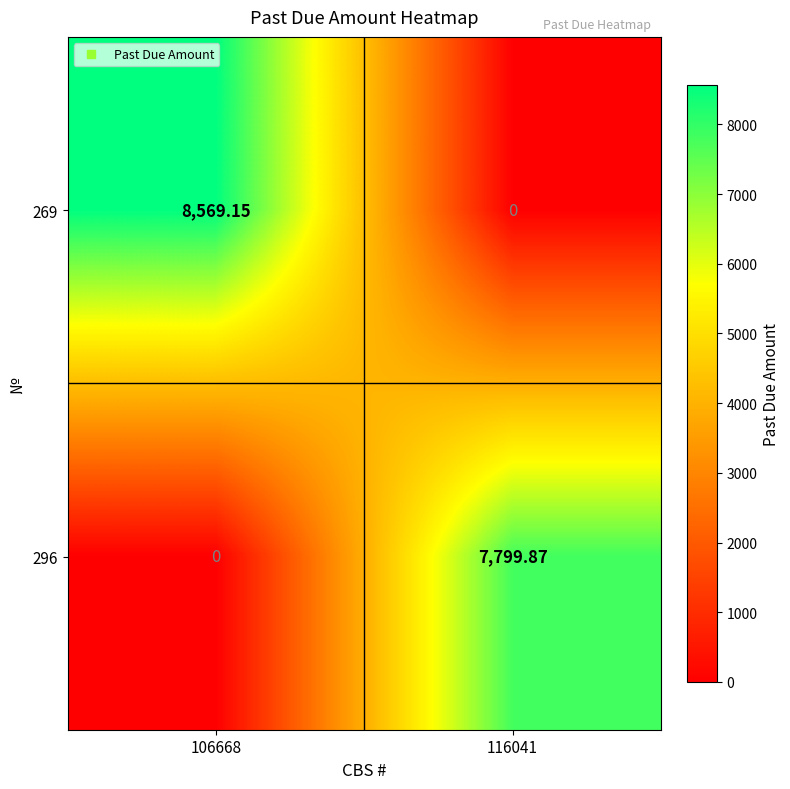

How many data points in 296 are less than 7799?

1